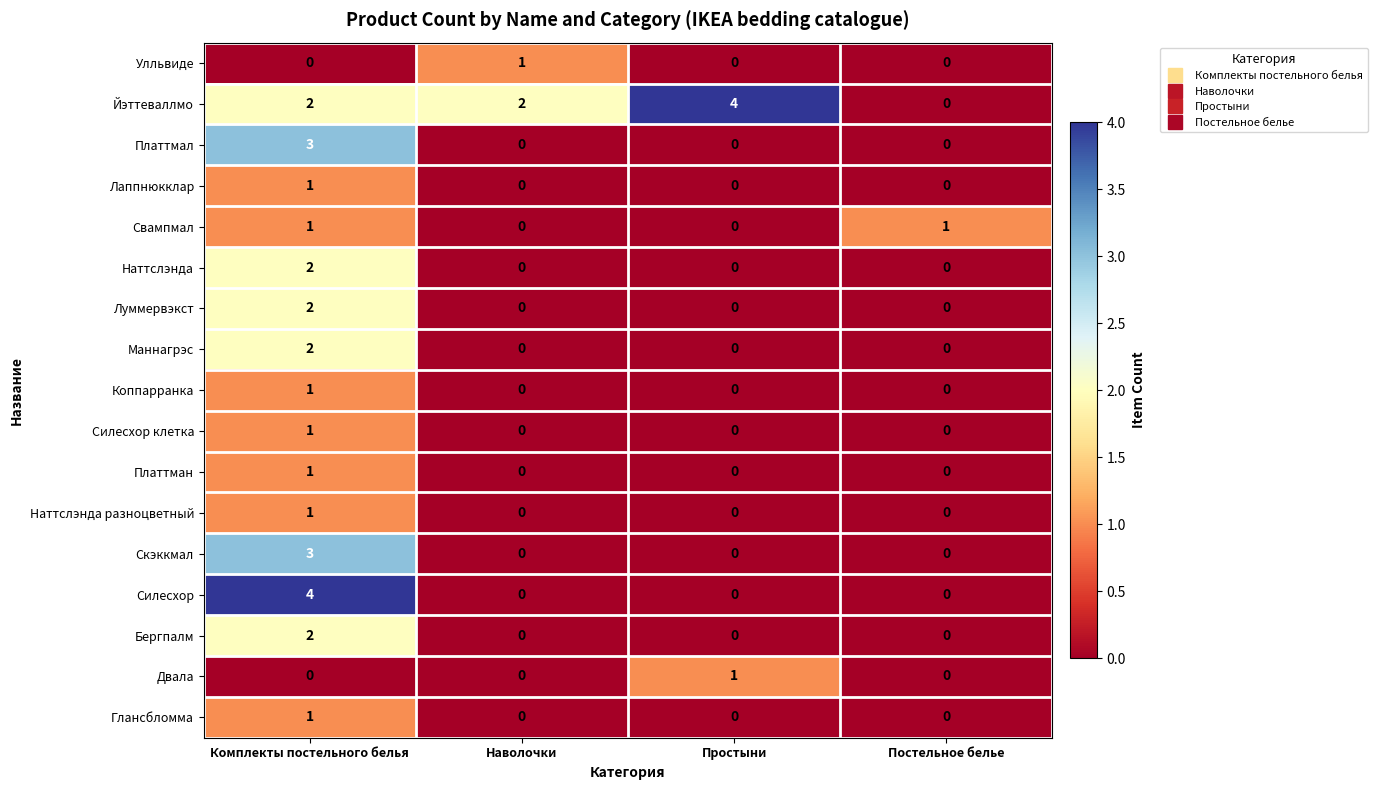

What is the spread (max minus min) of values at Комплекты постельного белья?

4